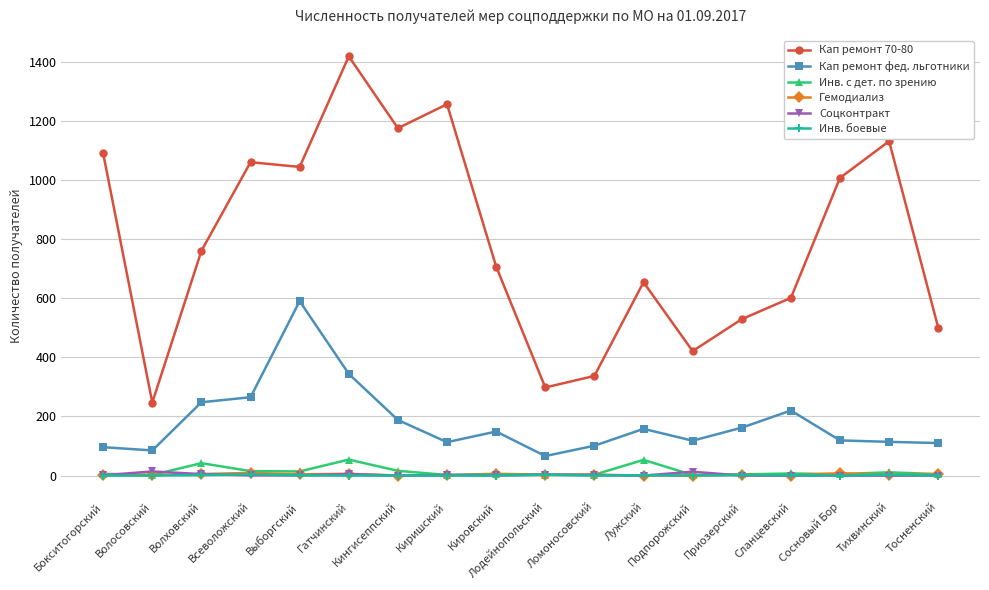

What is the label of the 1st point from the left?

Бокситогорский